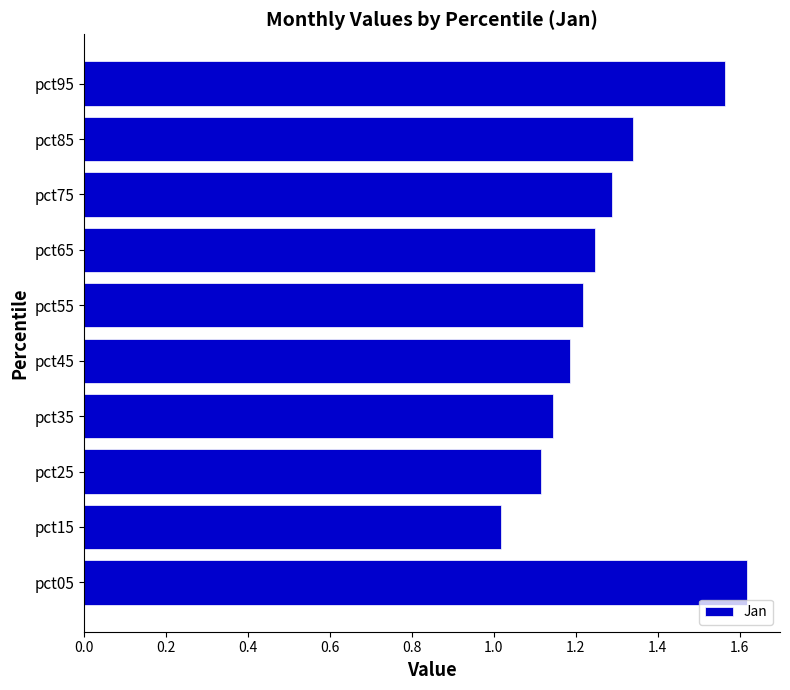

Are the bars grouped side by side (vs. stacked)?

No